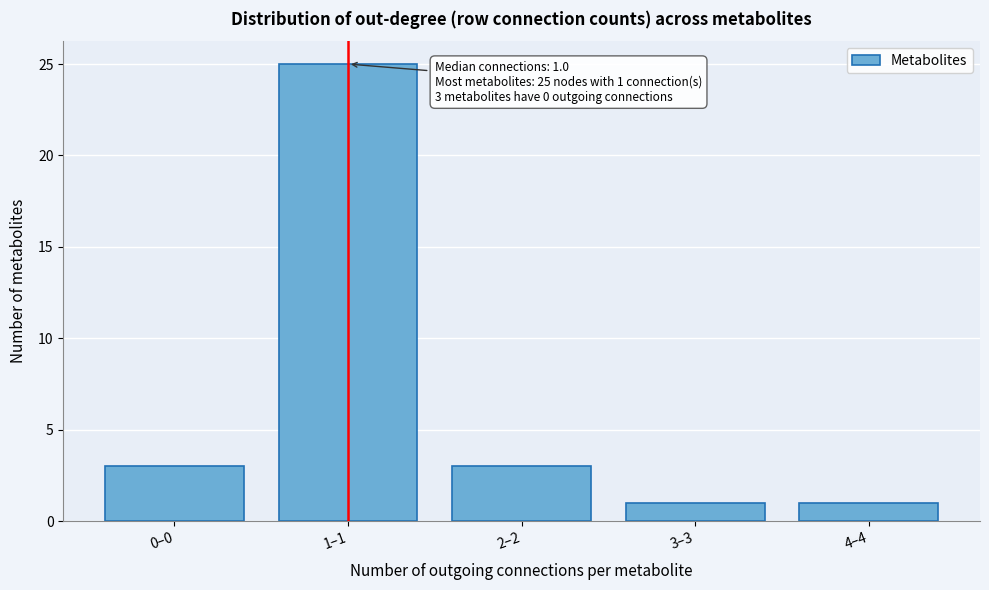

Reading left to right, transcribe all the data shown in this chart.

3	25	3	1	1